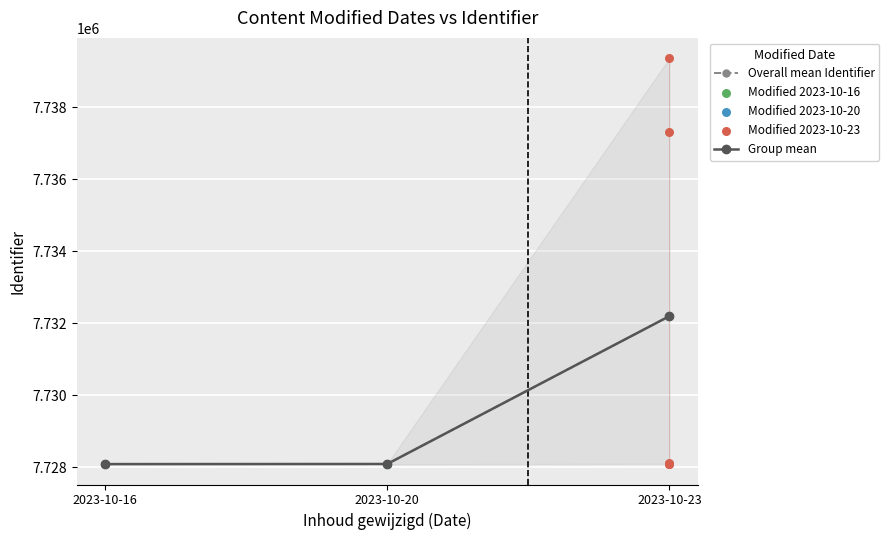

At how many categories does at least one series exceed 7731940?

1